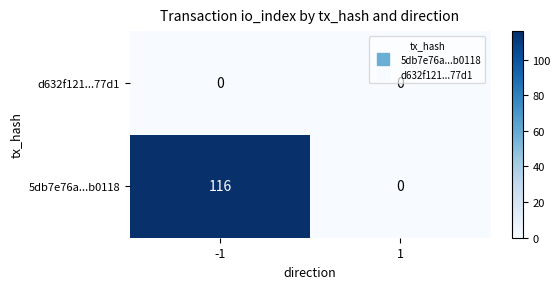

What is the highest value of the 5db7e76a...b0118 series?

116